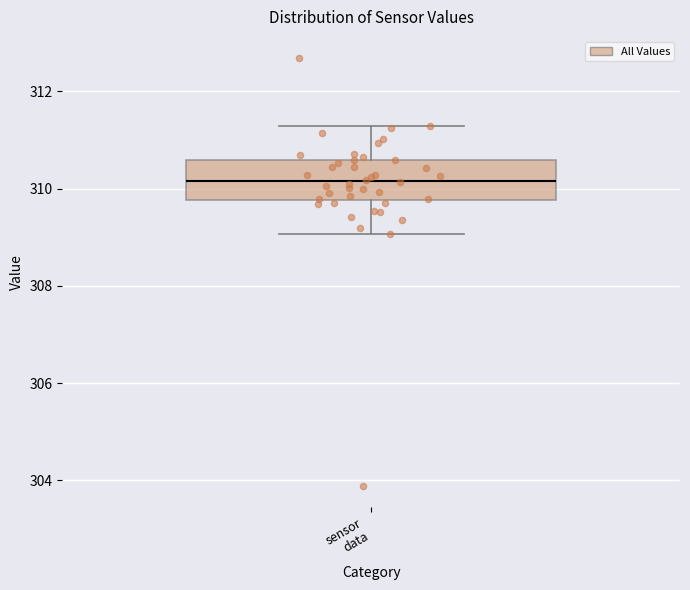

Read this box plot against the y-axis: the position of the median line, the range covered by the box, and the ends of both whiskers. The values are not printed on the chart, so give them approximately, as read against the axis.

median 310.2, box 309.8 to 310.6, whiskers 309.0 to 311.2